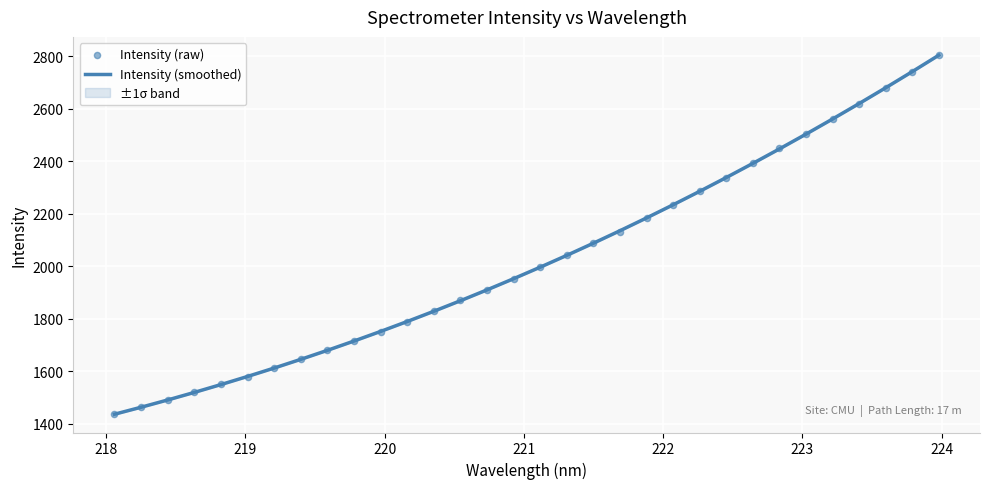

At how many categories does at least one series exceed 2207?

11